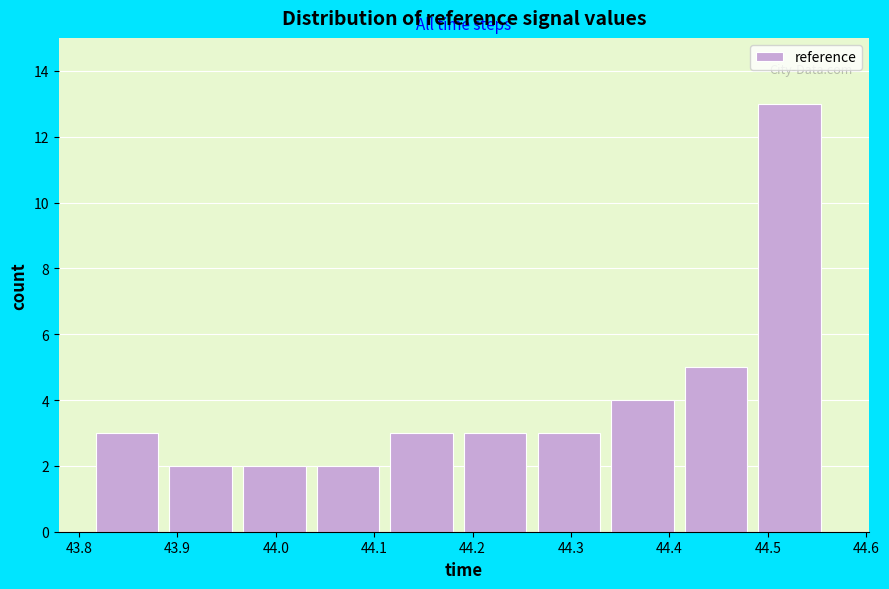

What is the height of the bar covering 44.34 to 44.42 on the x-axis? Neither the bar edges nor the heights are printed on the chart, so give them approximately, as read against the axes.

4